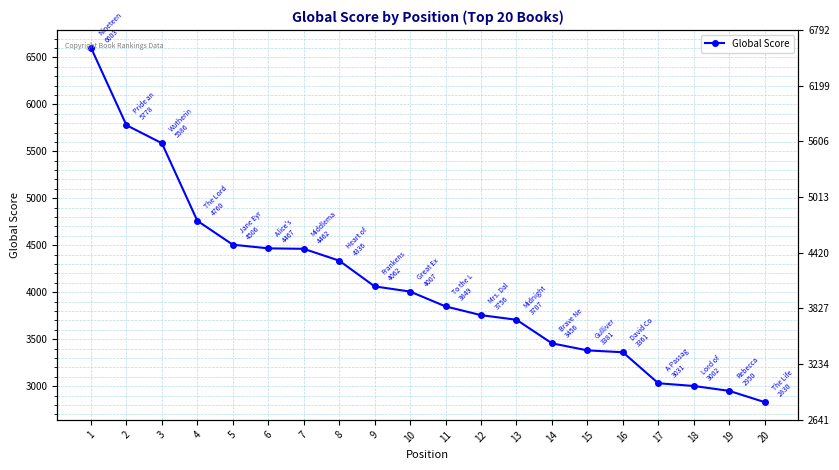

Which category has the highest value across all series?

1